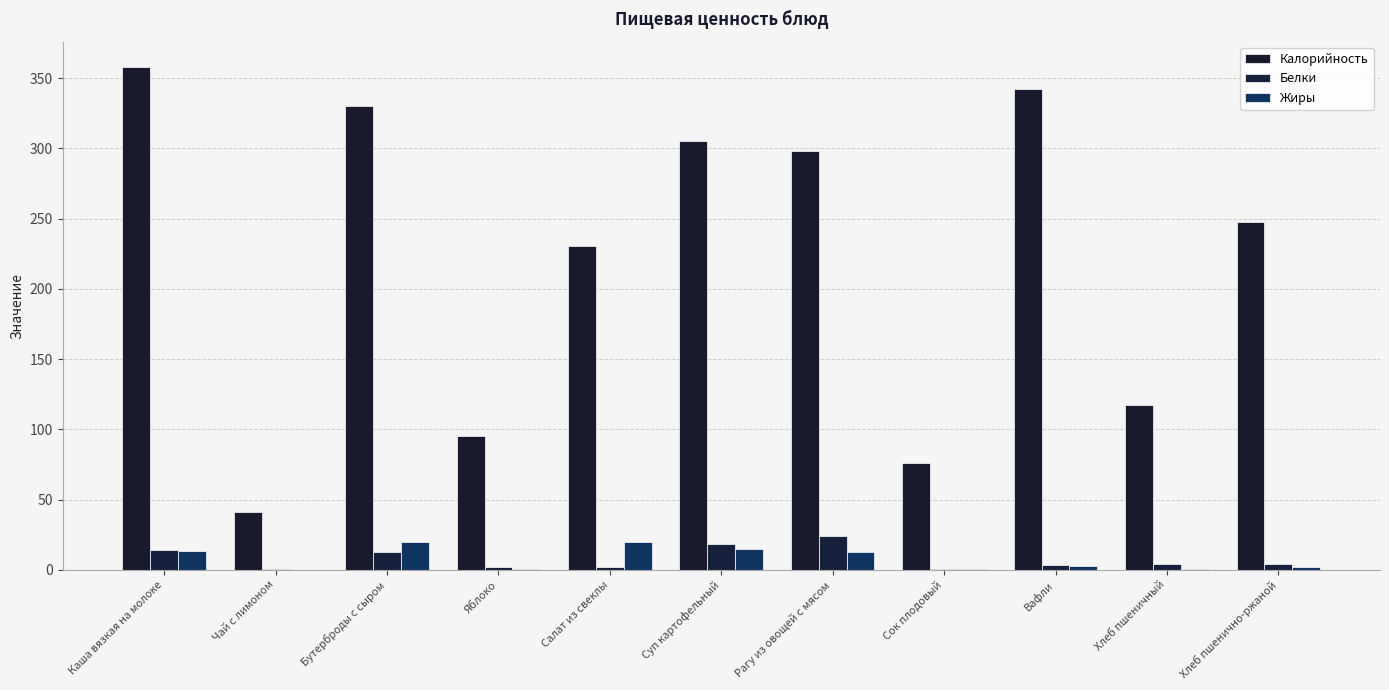

Where does the Калорийность series first go above 247?

Каша вязкая на молоке